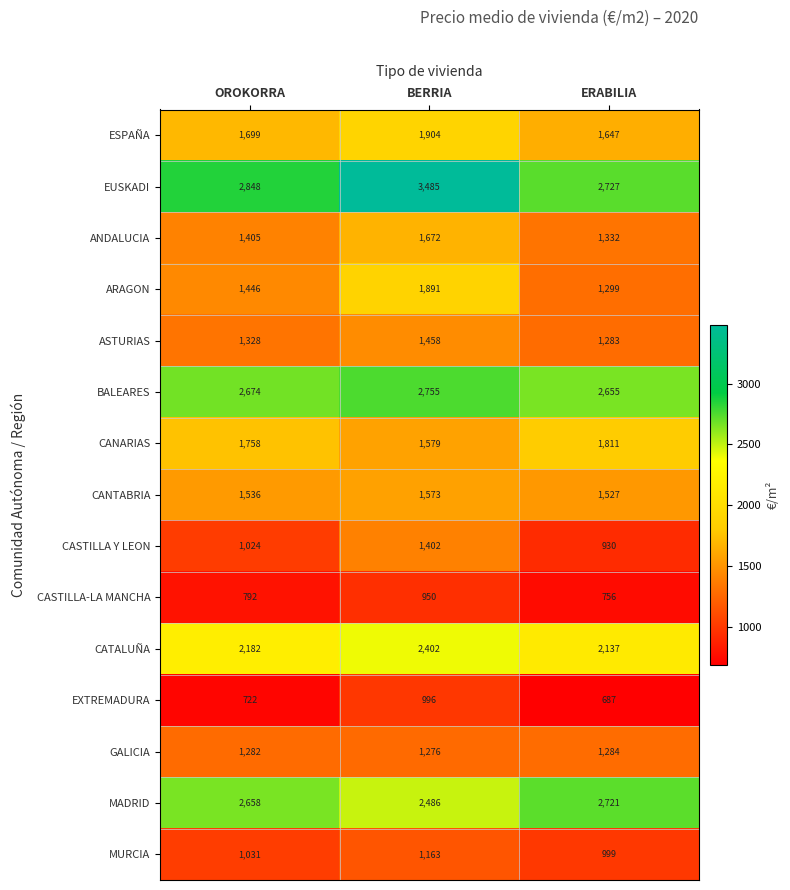

What is the difference between the maximum and minimum values in the ESPAÑA series?

257